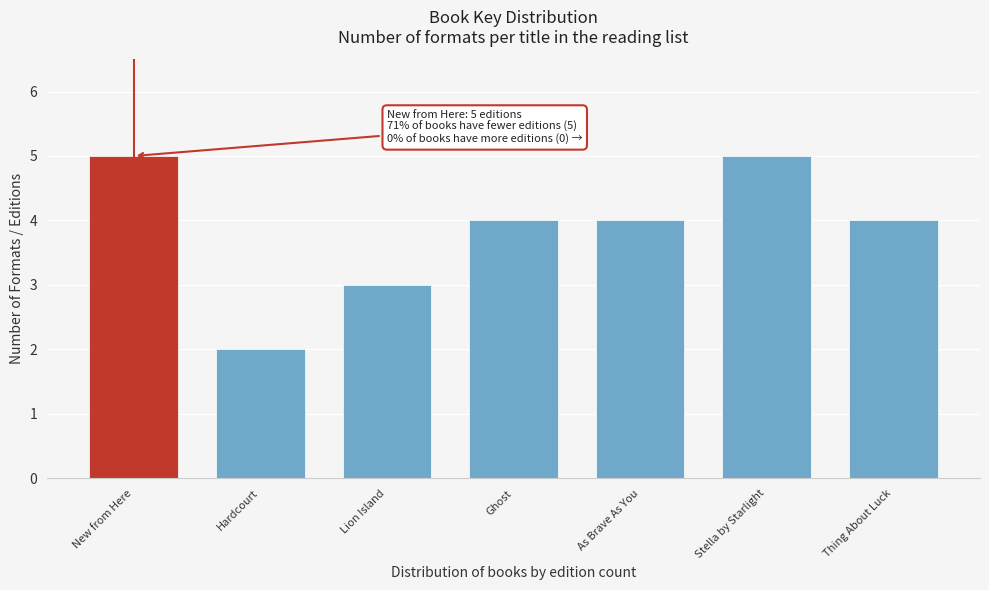

Reading left to right, transcribe all the data shown in this chart.

New from Here=5	Hardcourt=2	Lion Island=3	Ghost=4	As Brave As You=4	Stella by Starlight=5	Thing About Luck=4